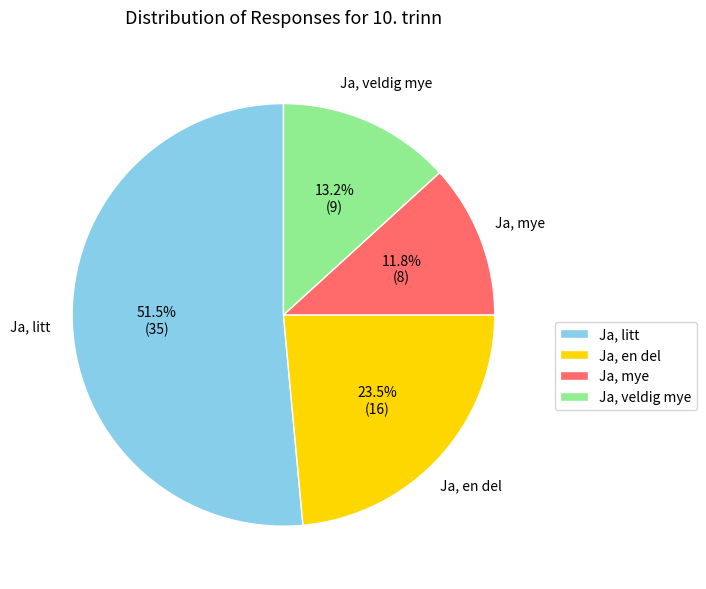

Approximately how many times larger is the value at Ja, veldig mye compared to Ja, litt?

0.3